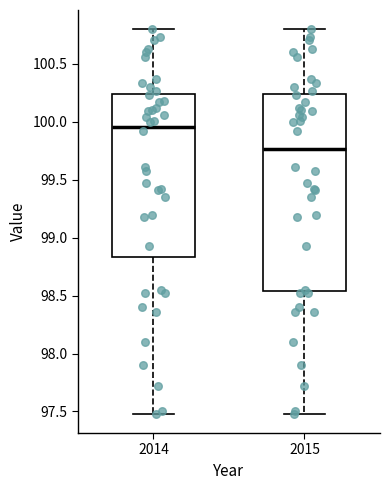

Which box is the tallest, from its lower edge to its upper edge?

2015